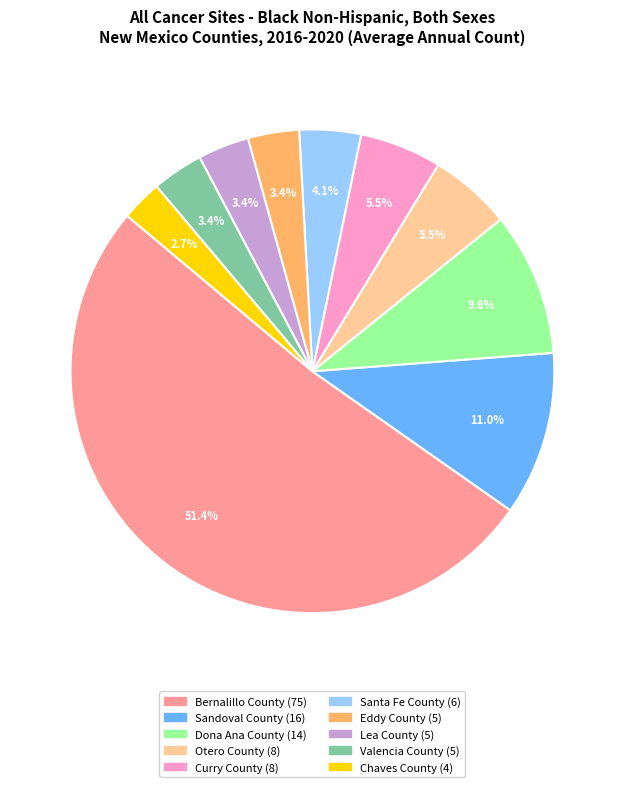

The Eddy County slice represents 3% of the pie. True or false?

True